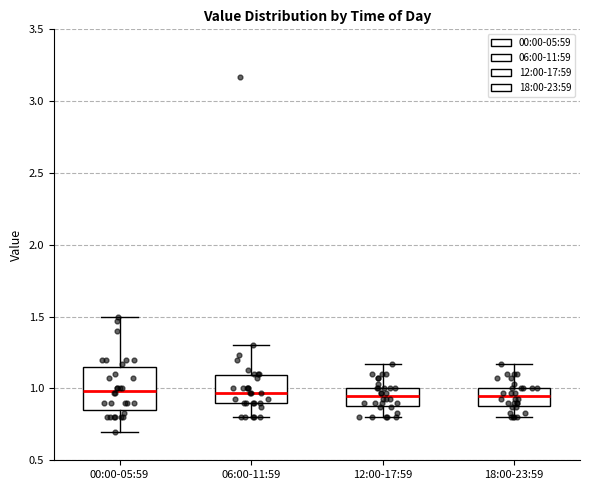

Reading left to right, read every box against the y-axis: the position of its median line, the range the box covers, and the ends of its whiskers. The values are not printed on the chart, so give them approximately, as read against the axis.

00:00-05:59: median 1.00, box 0.85 to 1.15, whiskers 0.70 to 1.50
06:00-11:59: median 0.95, box 0.90 to 1.10, whiskers 0.80 to 1.30
12:00-17:59: median 0.95, box 0.90 to 1.00, whiskers 0.80 to 1.15
18:00-23:59: median 0.95, box 0.90 to 1.00, whiskers 0.80 to 1.15